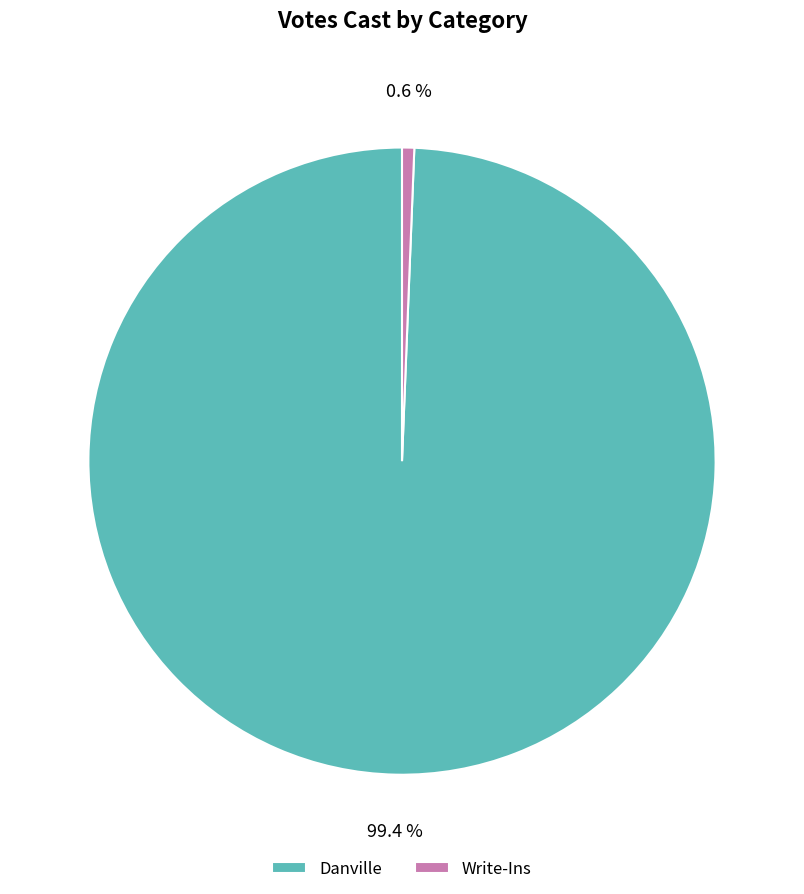

Which slice is the smallest?

Write-Ins